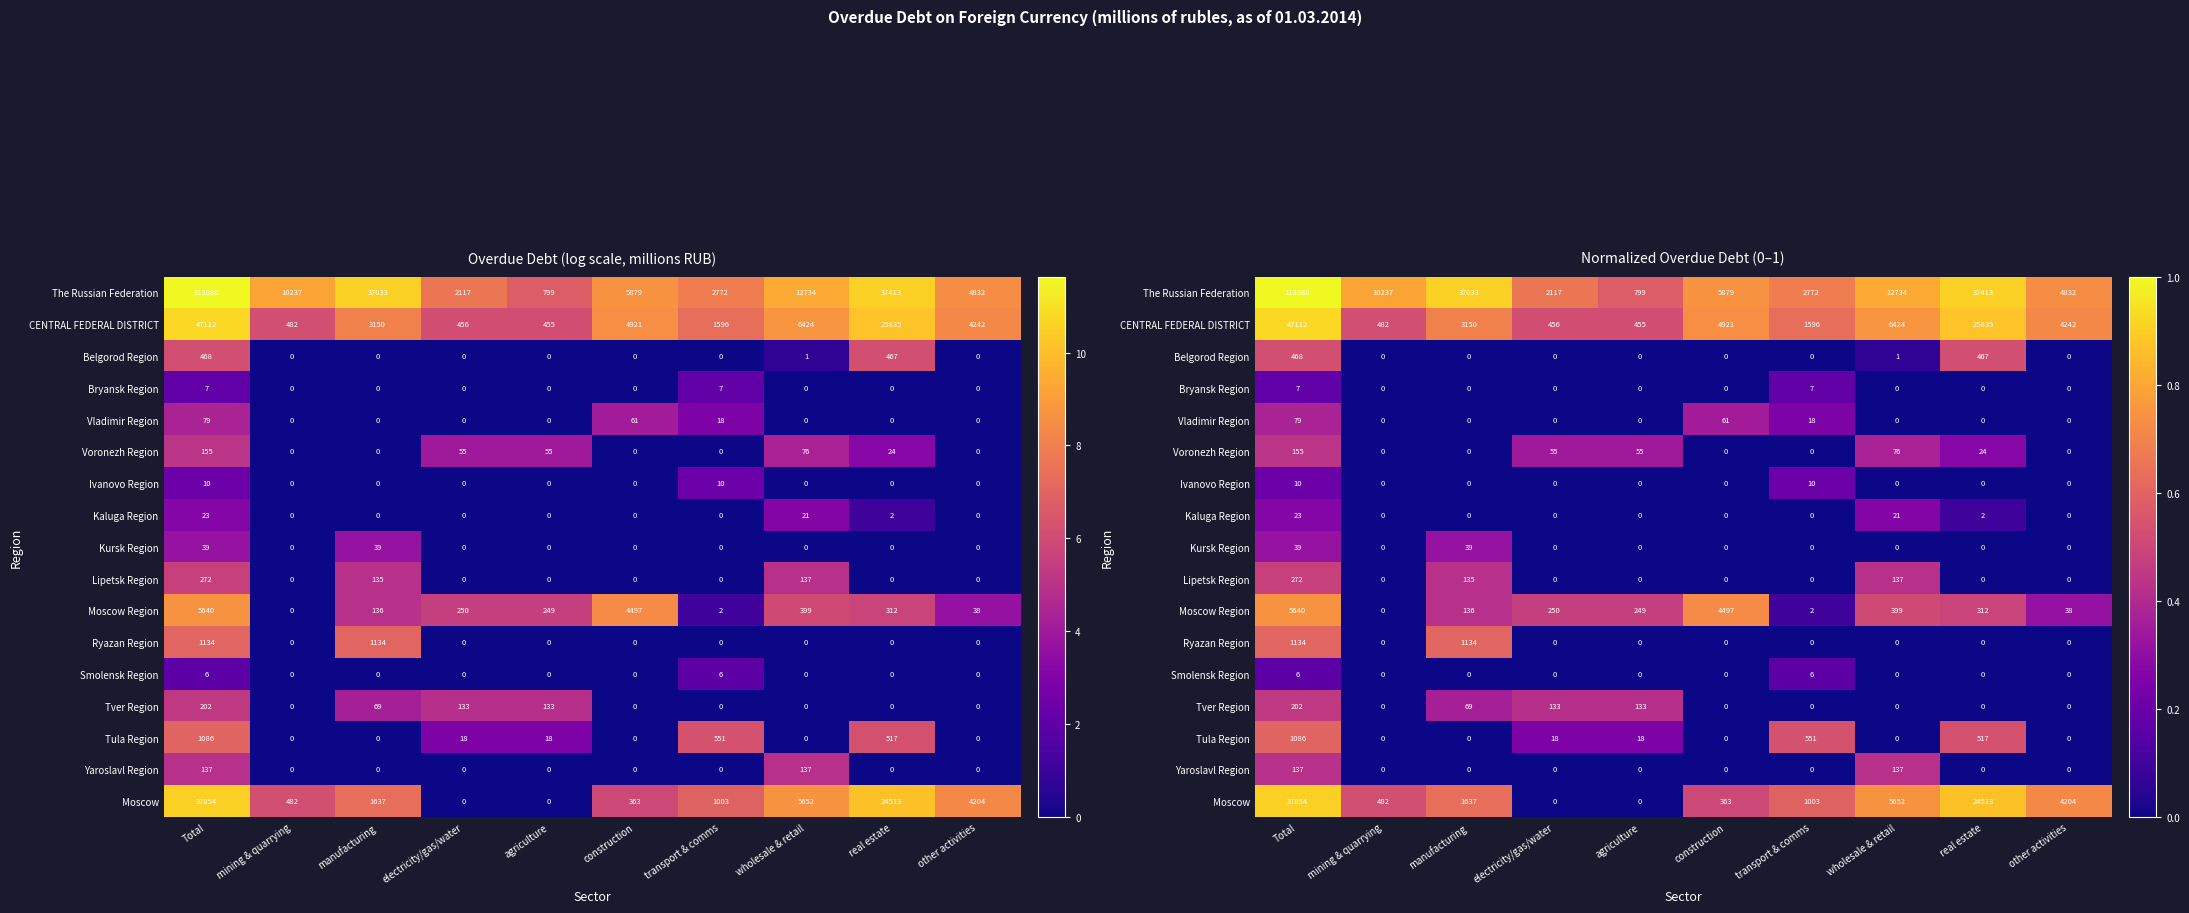

Which category has the lowest value in the Tula Region series?

mining & quarrying